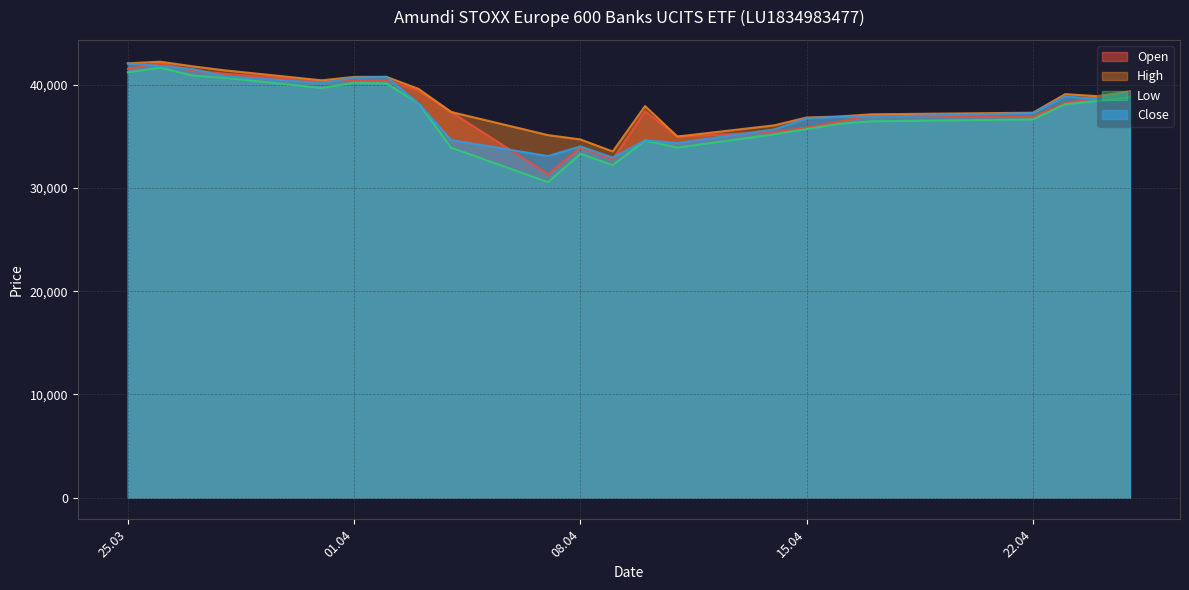

Reading left to right, what are all the values shown in this chart?

Open: 41555	42148	41384	41076	40380	40462	40477	39437	37374	31350	33935	32784	37463	34992	35445	35859	36433	37069	36907	38214	38815	39134
High: 42087	42249	41799	41409	40442	40774	40780	39599	37374	35130	34711	33545	37947	34992	36079	36840	36933	37147	37302	39104	38907	39381
Low: 41221	41669	40901	40681	39701	40203	40140	38178	33916	30572	33314	32227	34601	33927	35212	35717	36225	36470	36651	38127	38431	38810
Close: 42079	41823	41548	40841	40181	40701	40776	38191	34650	33102	34038	32949	34627	34372	35684	36754	36915	36910	37269	38879	38653	39215